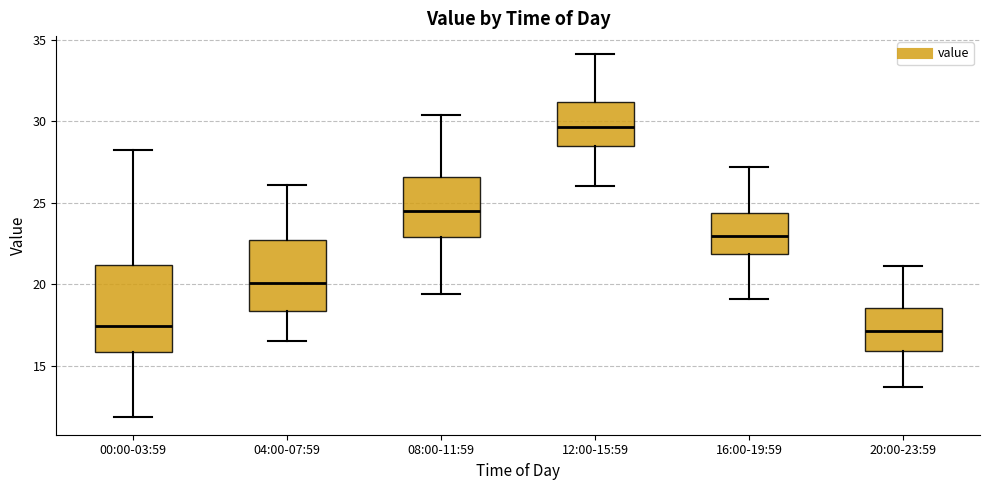

Reading left to right, transcribe this box plot: for each box, give where its median line is, the range the box spans, and where its two whiskers end, as read against the y-axis. The values are not printed on the chart, so give them approximately, as read against the axis.

00:00-03:59: median 17.5, box 16.0 to 21.0, whiskers 12.0 to 28.0
04:00-07:59: median 20.0, box 18.5 to 22.5, whiskers 16.5 to 26.0
08:00-11:59: median 24.5, box 23.0 to 26.5, whiskers 19.5 to 30.5
12:00-15:59: median 29.5, box 28.5 to 31.0, whiskers 26.0 to 34.0
16:00-19:59: median 23.0, box 22.0 to 24.5, whiskers 19.0 to 27.0
20:00-23:59: median 17.0, box 16.0 to 18.5, whiskers 13.5 to 21.0